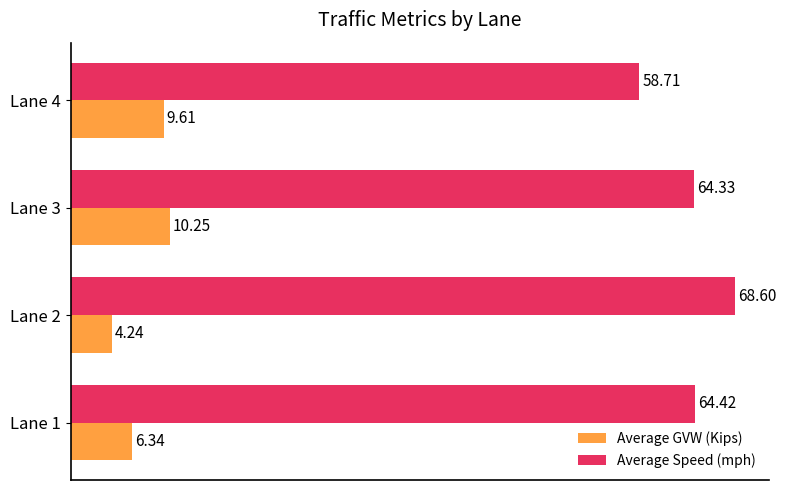

Which series has the largest total across all categories?

Average Speed (mph)